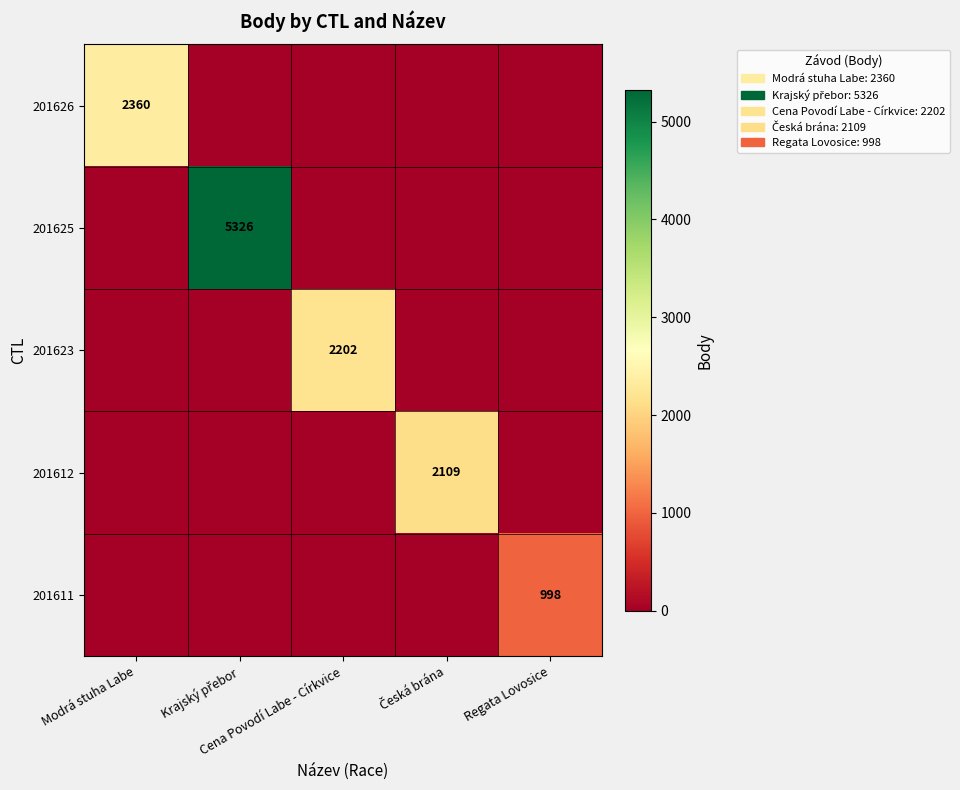

List the series in order of their peak value, highest first.

201625, 201626, 201623, 201612, 201611